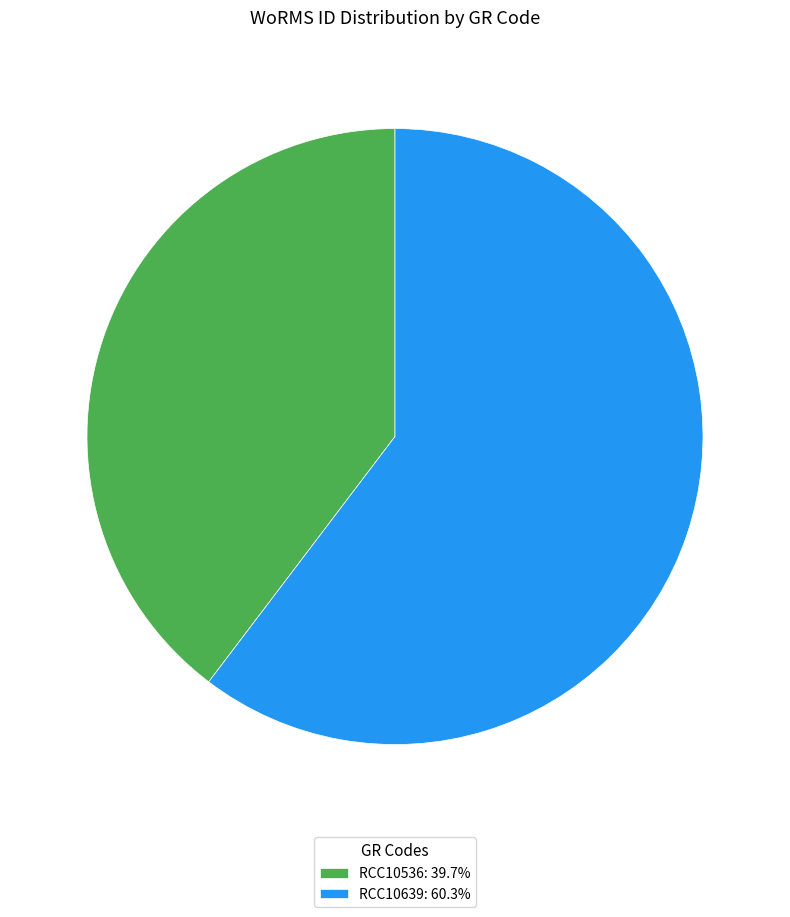

Does RCC10639: 60.3% account for over 50% of the chart?

Yes